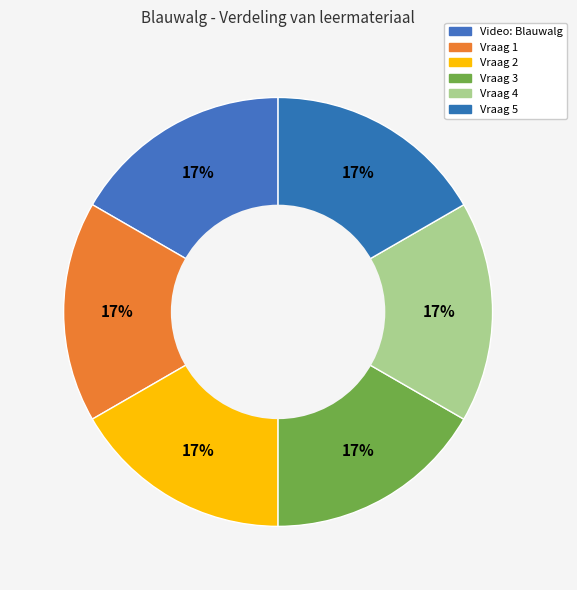

What percentage is NOT represented by Vraag 3?

83.3%